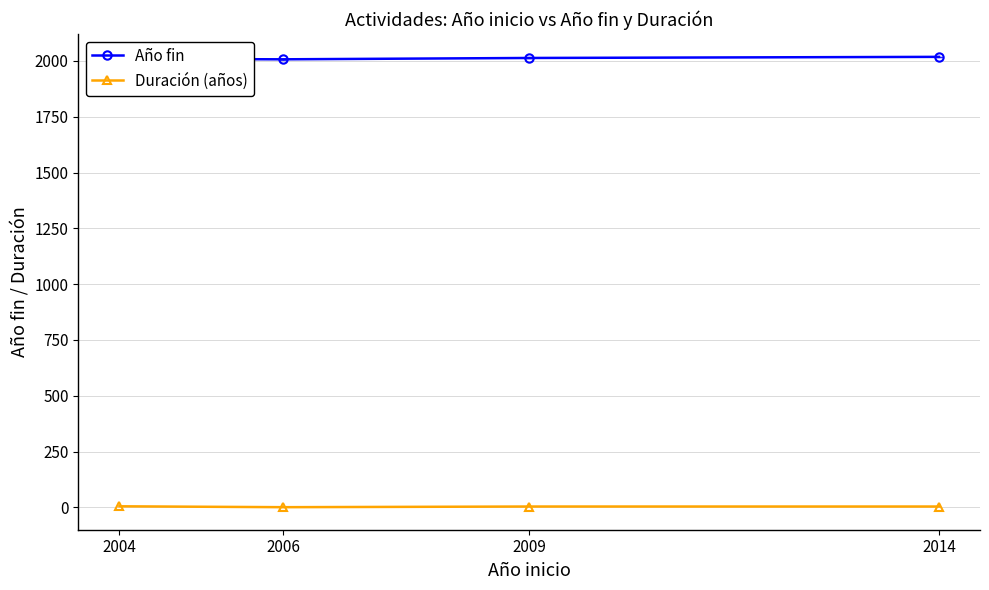

At how many categories does at least one series exceed 1089?

4